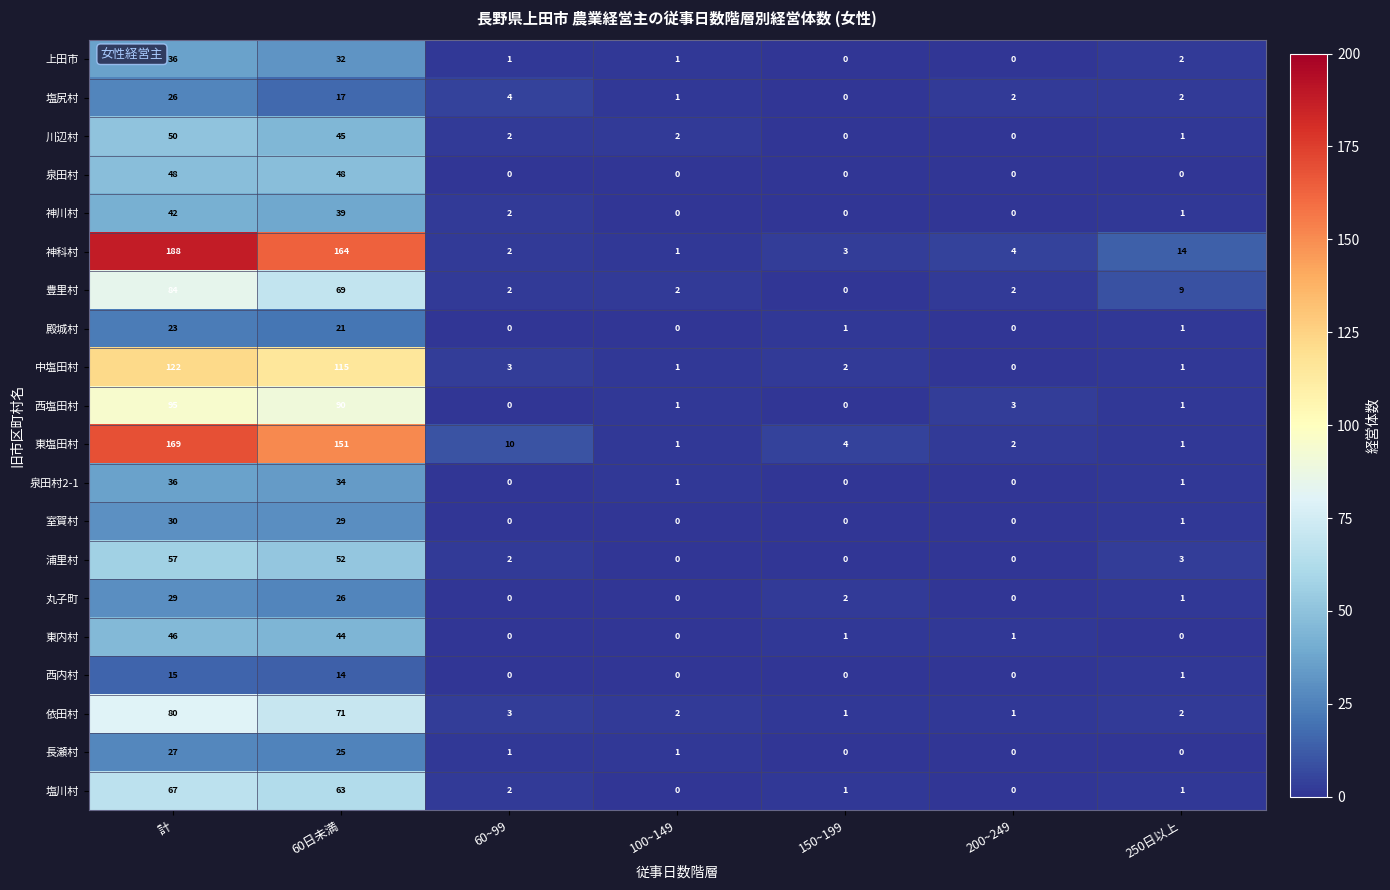

At which label is 西内村 closest to 7?

250日以上